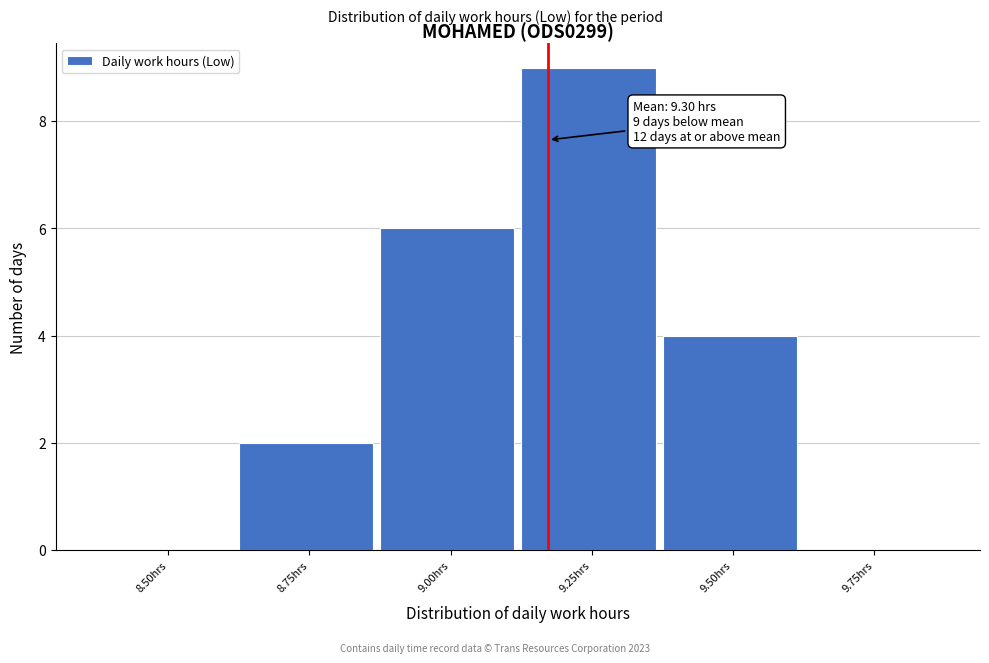

Reading left to right, list all the values displayed in this chart.

8.50hrs=0	8.75hrs=2	9.00hrs=6	9.25hrs=9	9.50hrs=4	9.75hrs=0